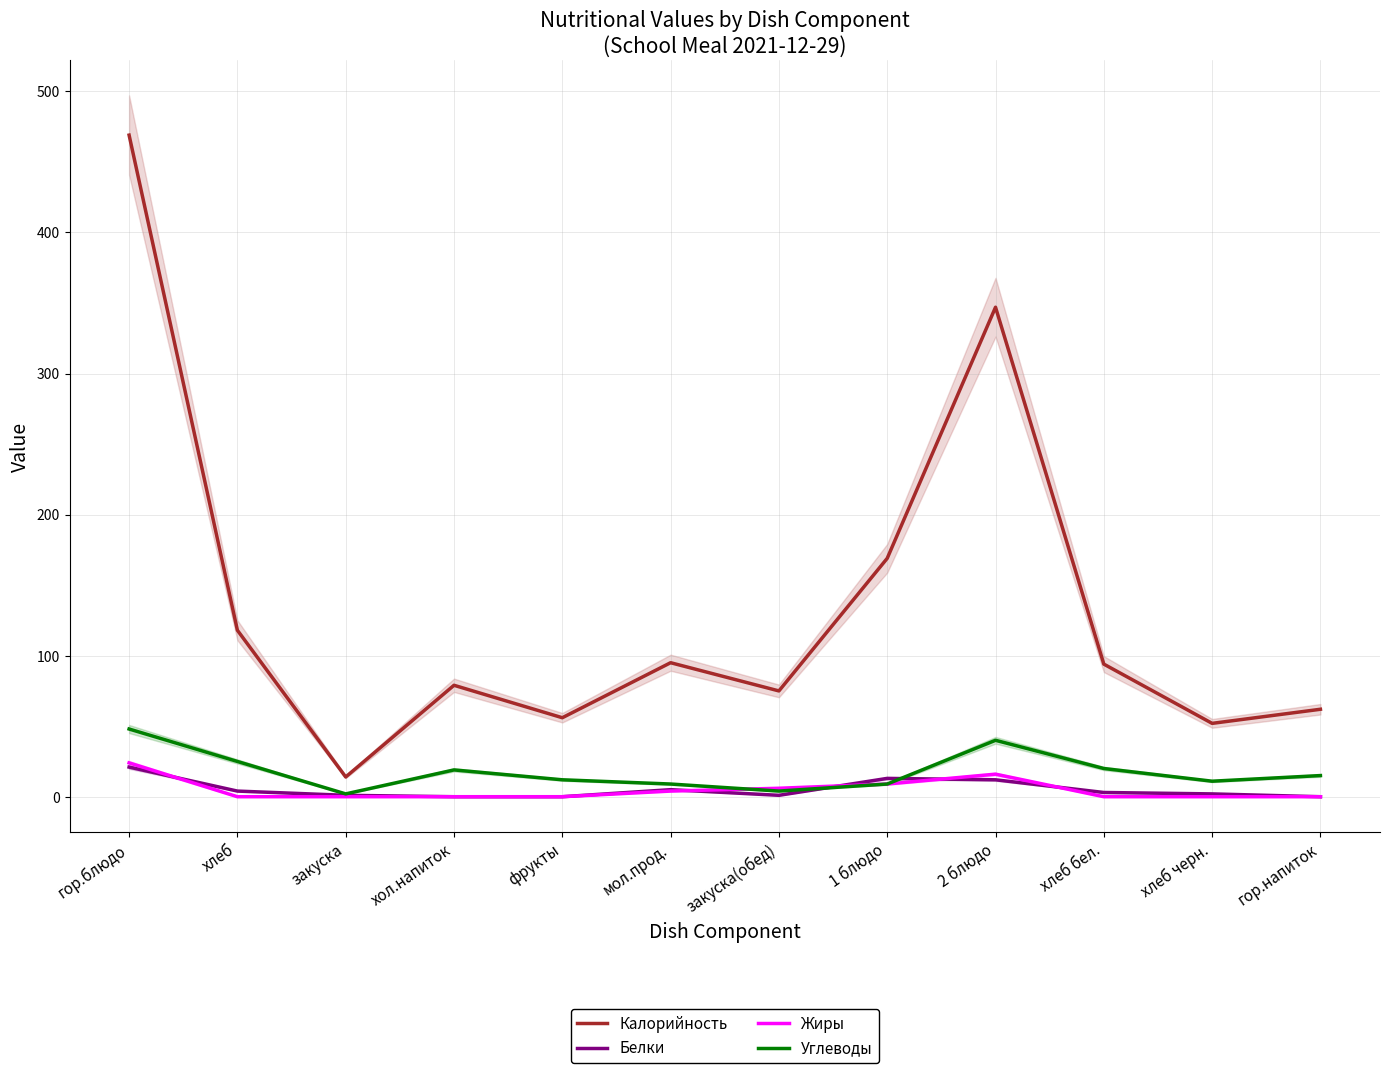

Where is Жиры nearest to the value 12?

1 блюдо